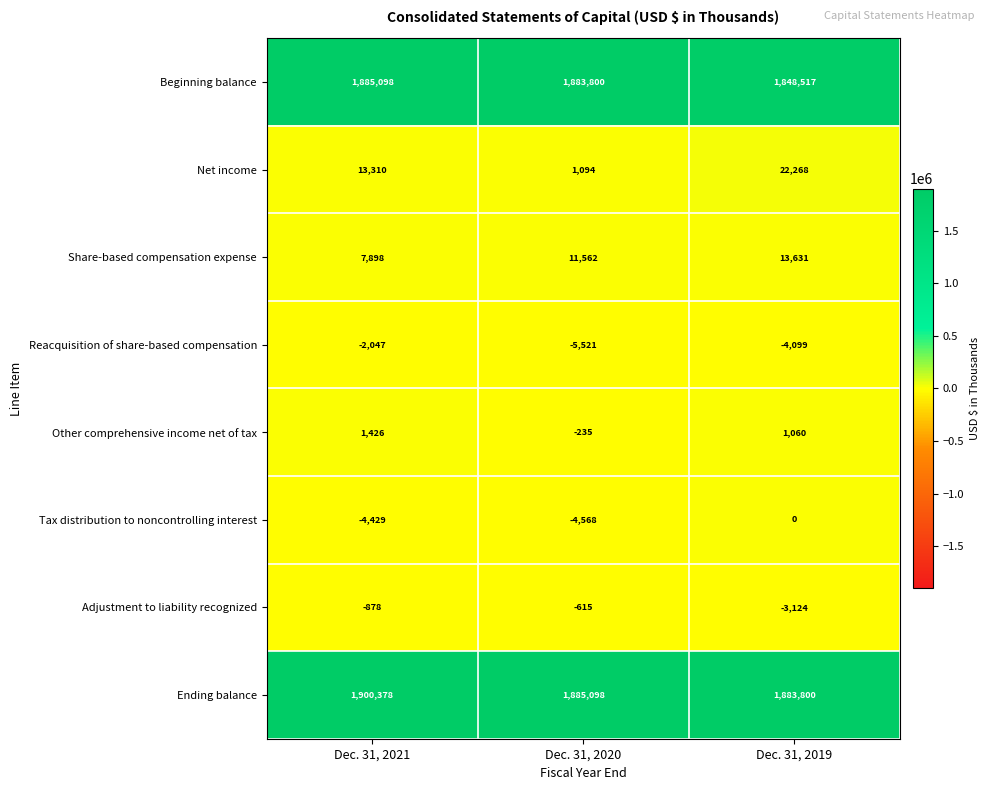

What is the difference between the highest and lowest values at Dec. 31, 2021?

1904807